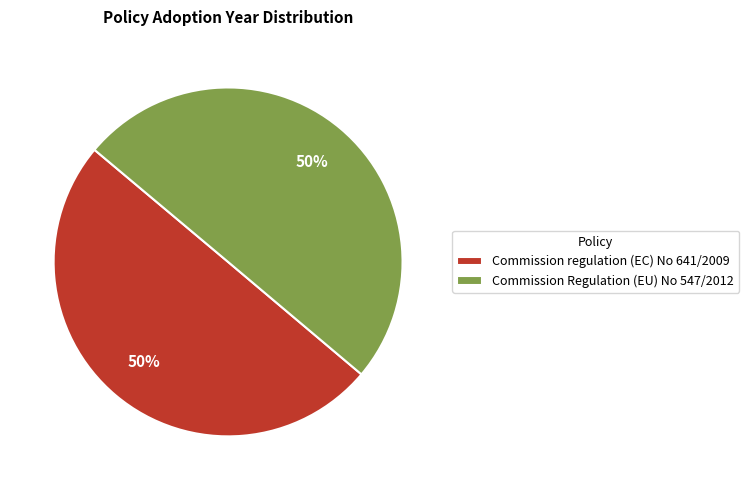

Is it true that Commission regulation (EC) No 641/2009 is 50% of the pie?

True